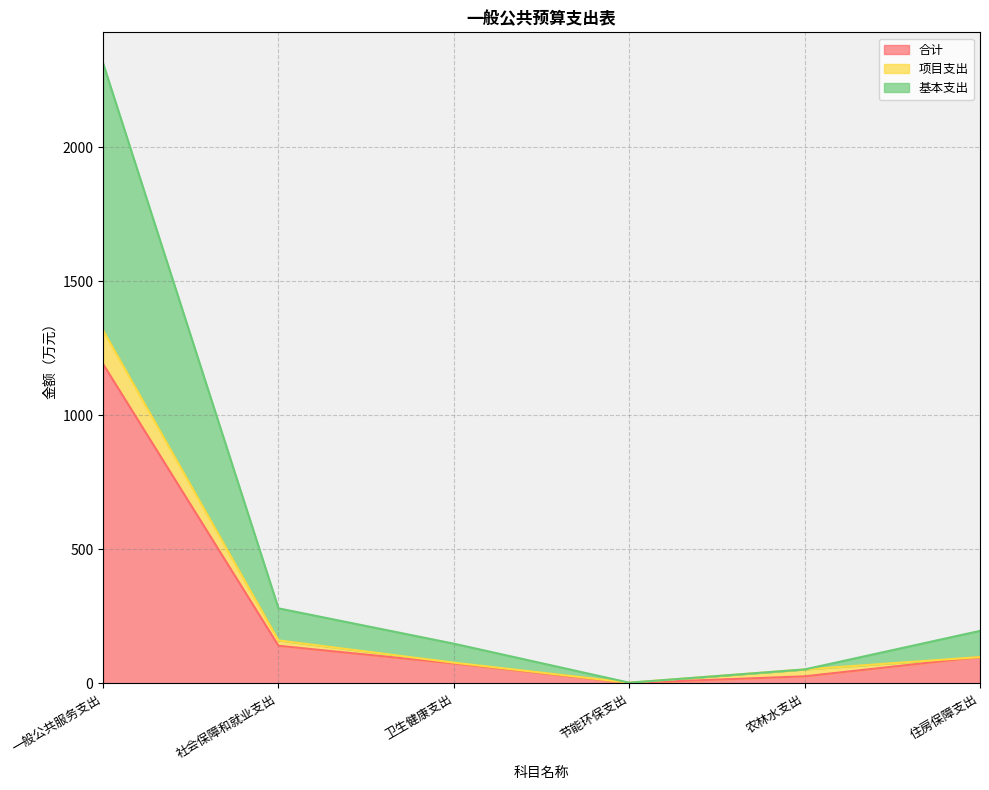

True or false: 基本支出 and 合计 cross at least once.

False